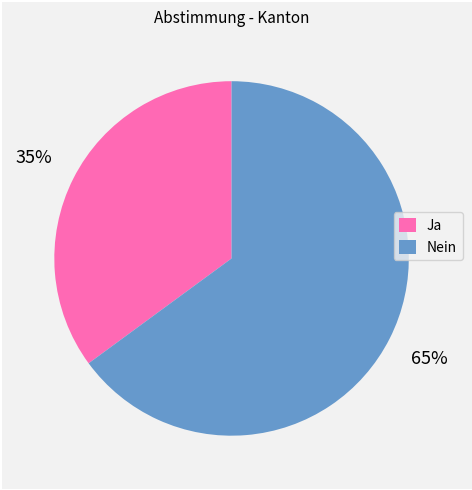

Rank the categories by value from highest to lowest.

Nein, Ja